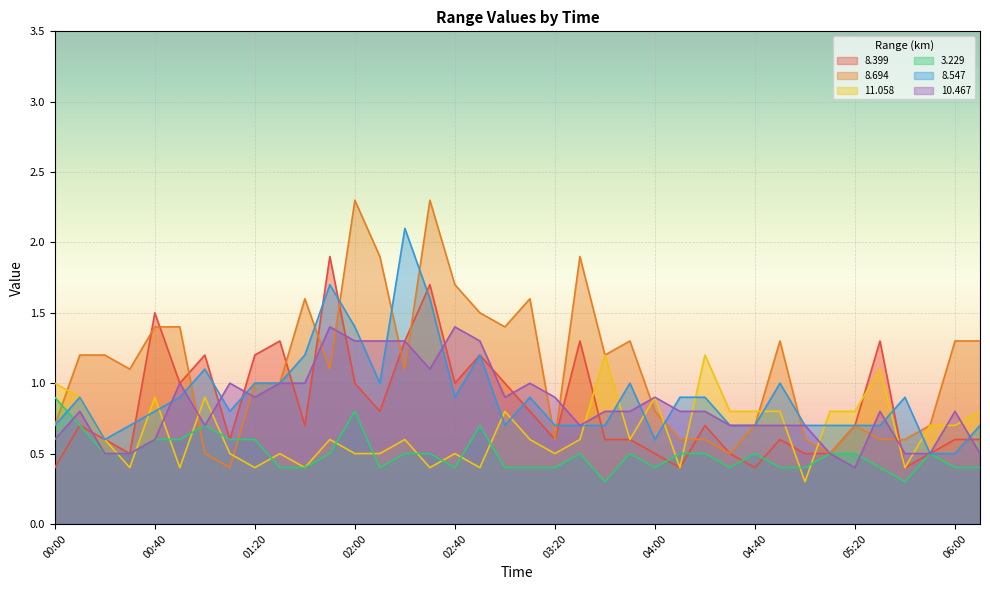

What is the sum of all   8.399 values?

31.7